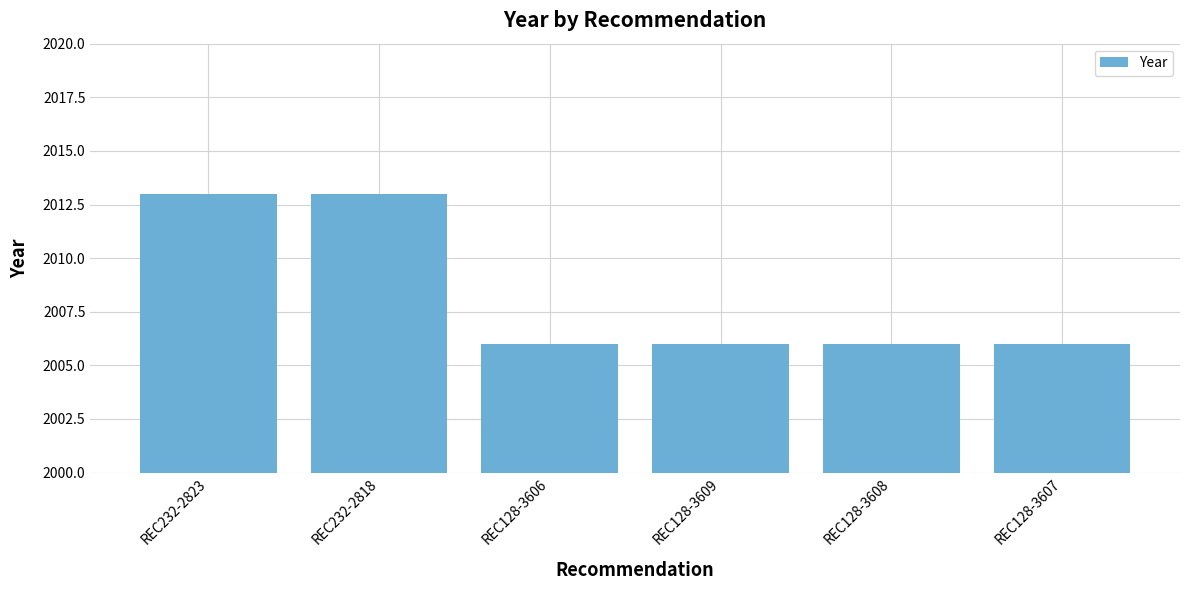

What is the sum of the values at REC232-2823 and REC128-3607?

4019